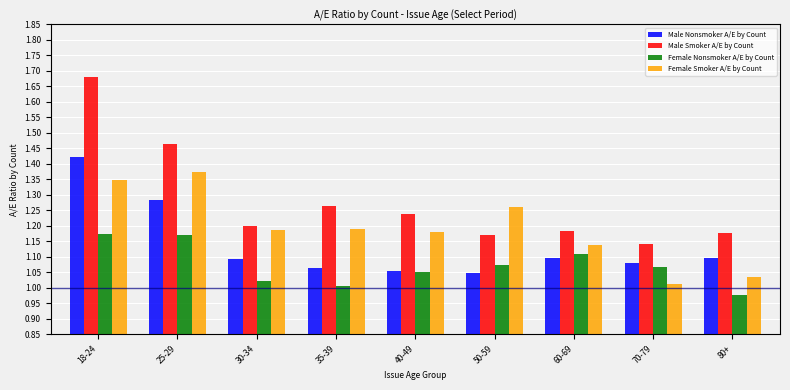

What is the sum of all Male Nonsmoker A/E by Count values?

10.2